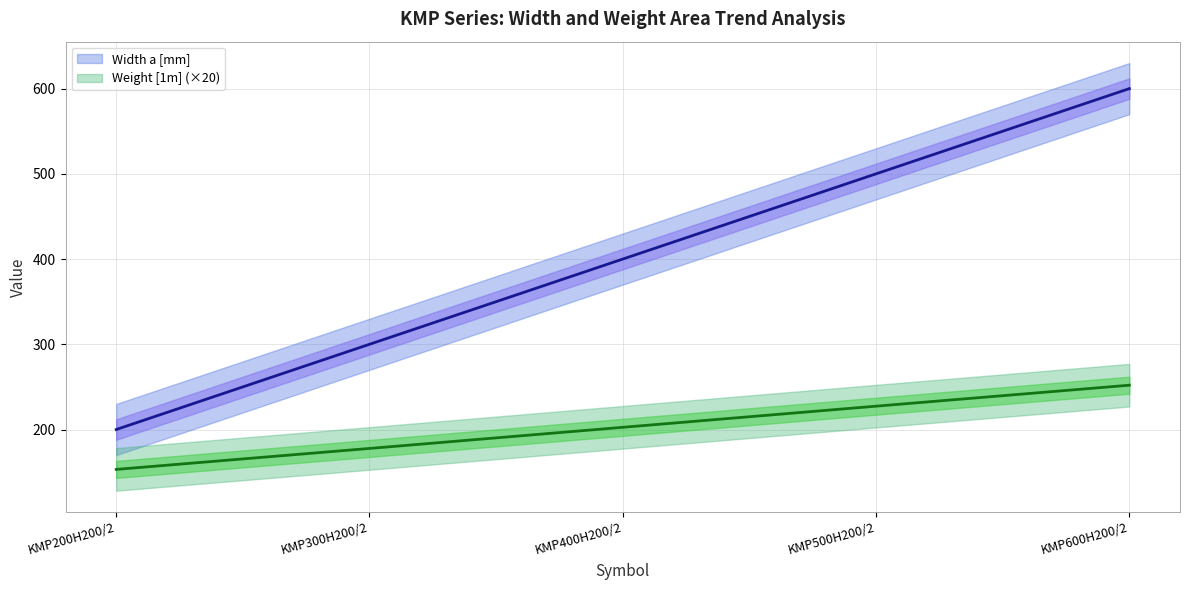

Is the value of Width a [mm] at KMP600H200/2 greater than the value of Weight [1m] at KMP500H200/2?

Yes